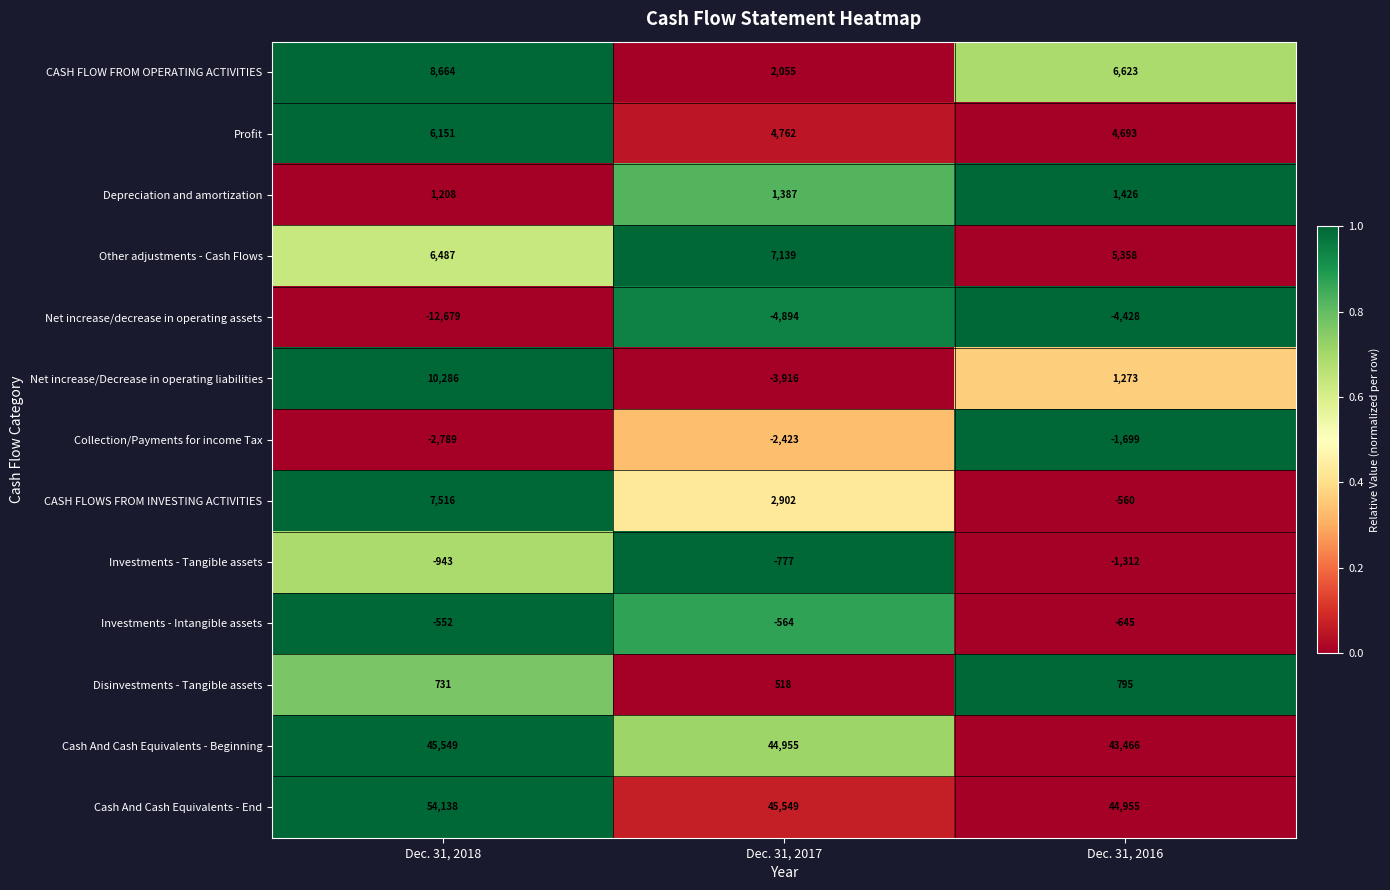

How many categories are shown in the chart?

3